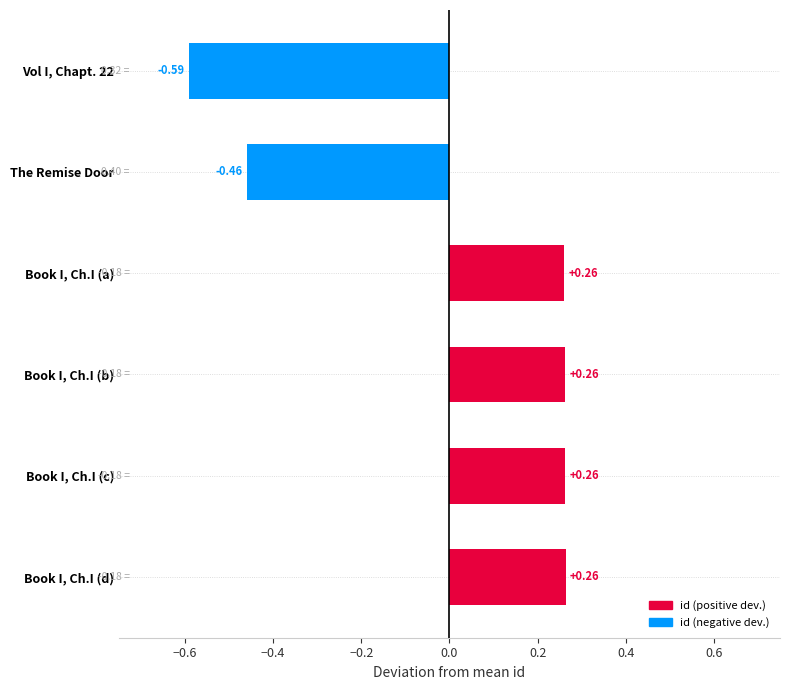

What is the difference between the values at Book I, Ch.I (a) and The Remise Door?

0.7